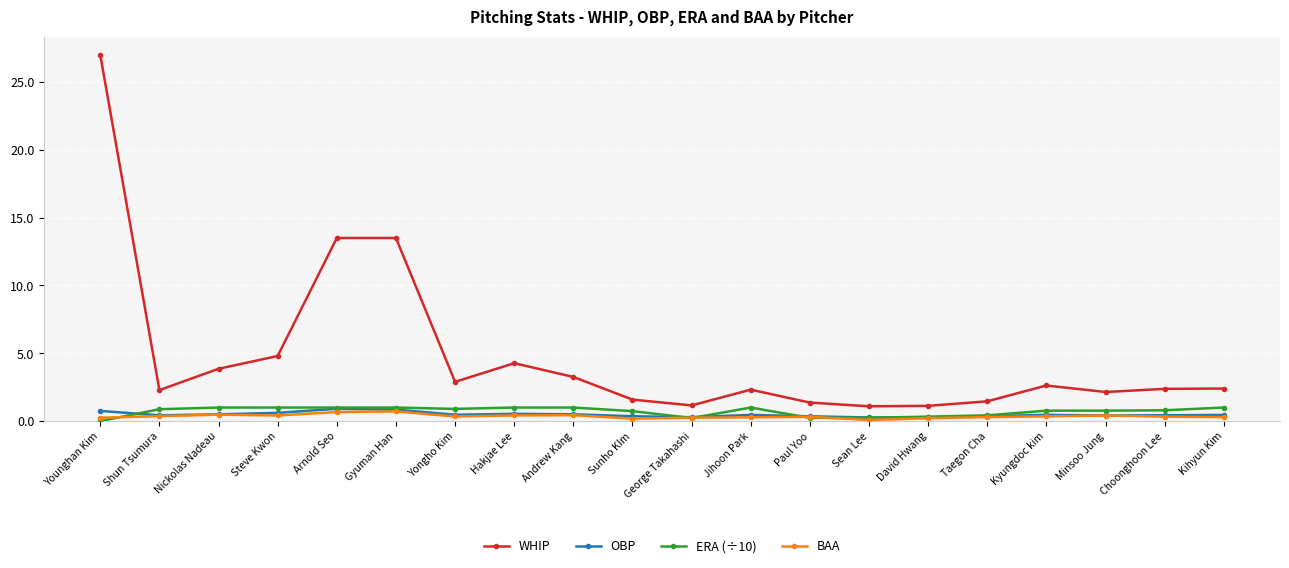

True or false: WHIP has a value of 4.6 at Kyungdoc kim.

False